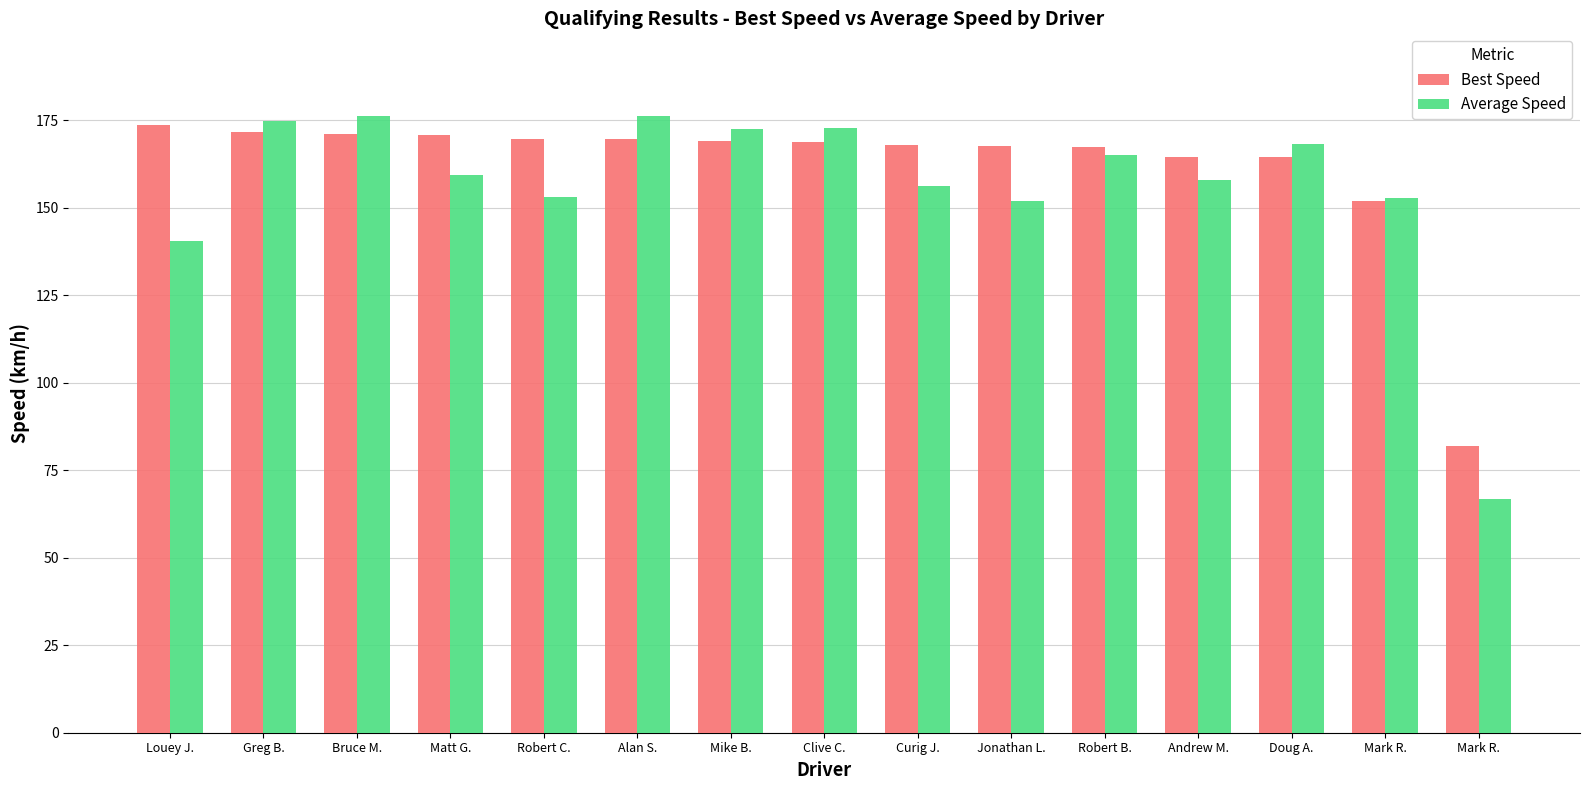

How many distinct data groups are displayed?

2